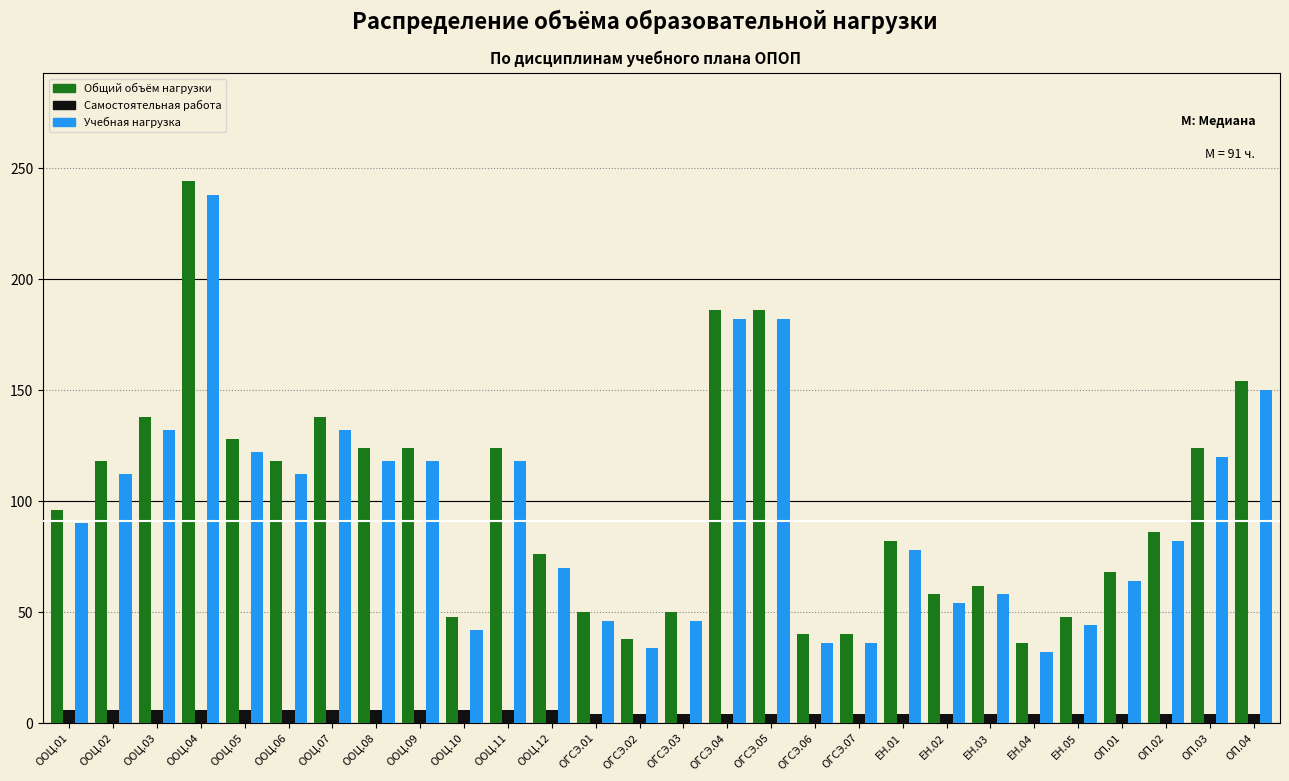

Between ООЦ.11 and ОГСЭ.05, which series saw the biggest shift?

Учебная нагрузка